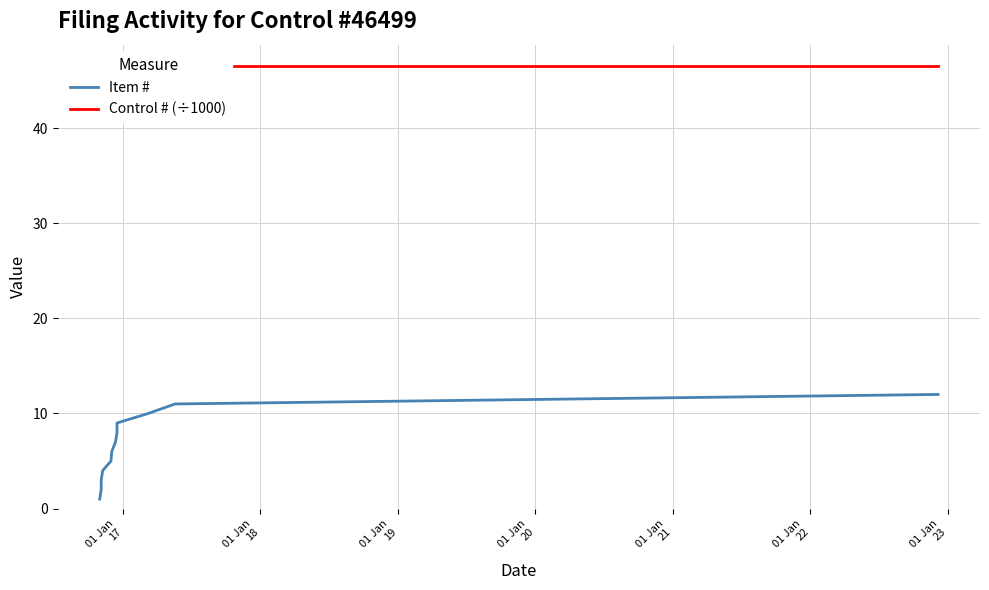

Is this an area chart (filled region under the line)?

No